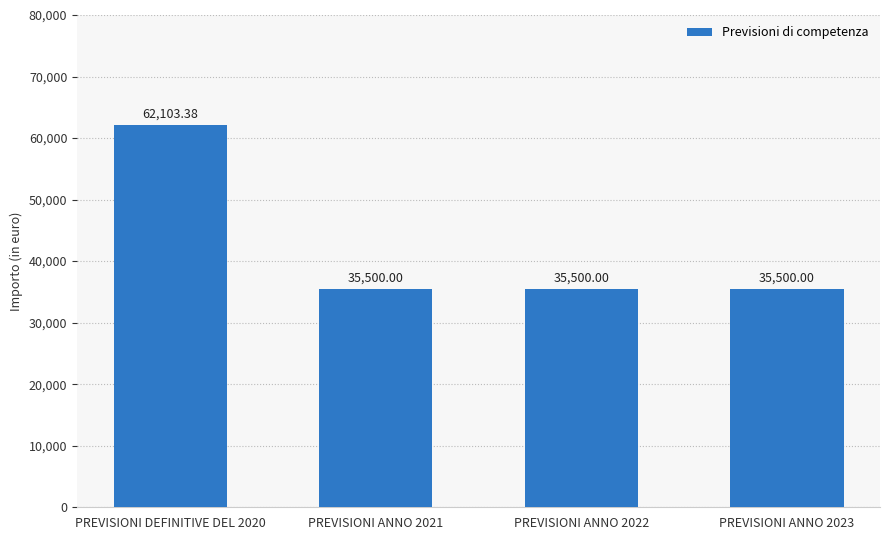

What is the average value?

42150.8